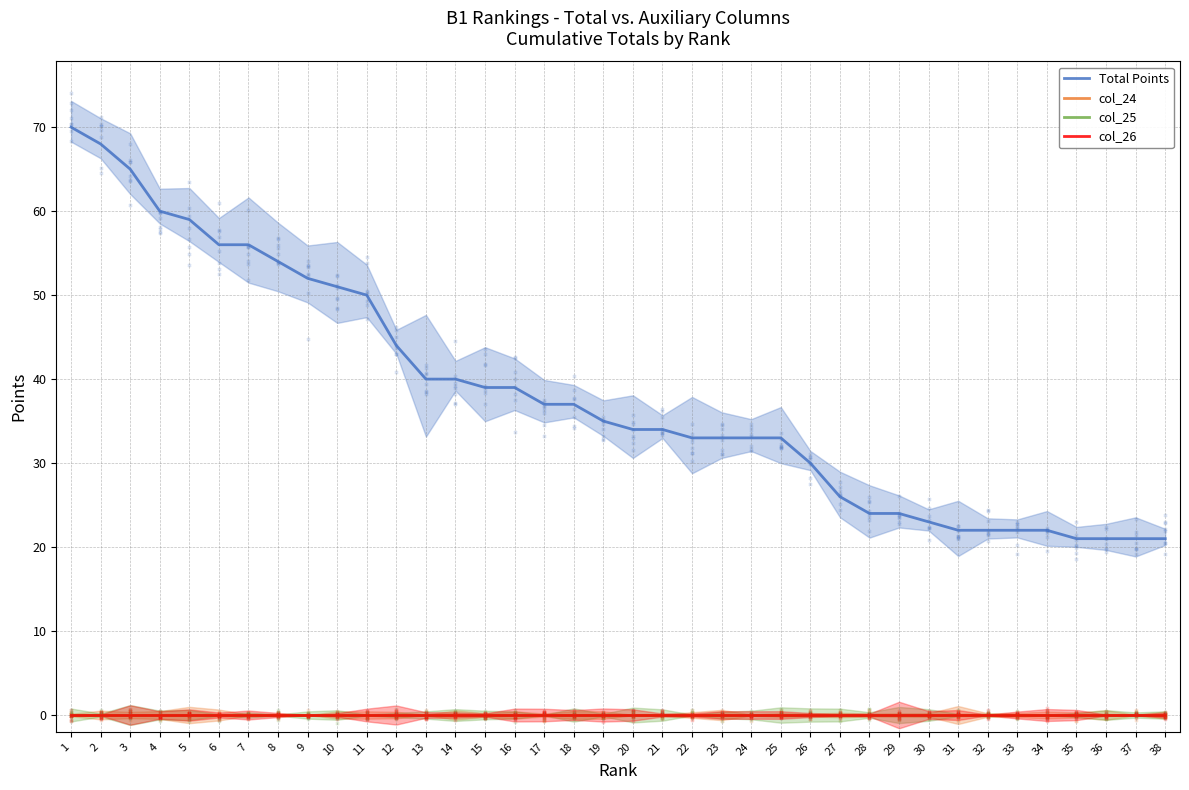

What are all the series names shown in the legend?

Total Points, col_24, col_25, col_26